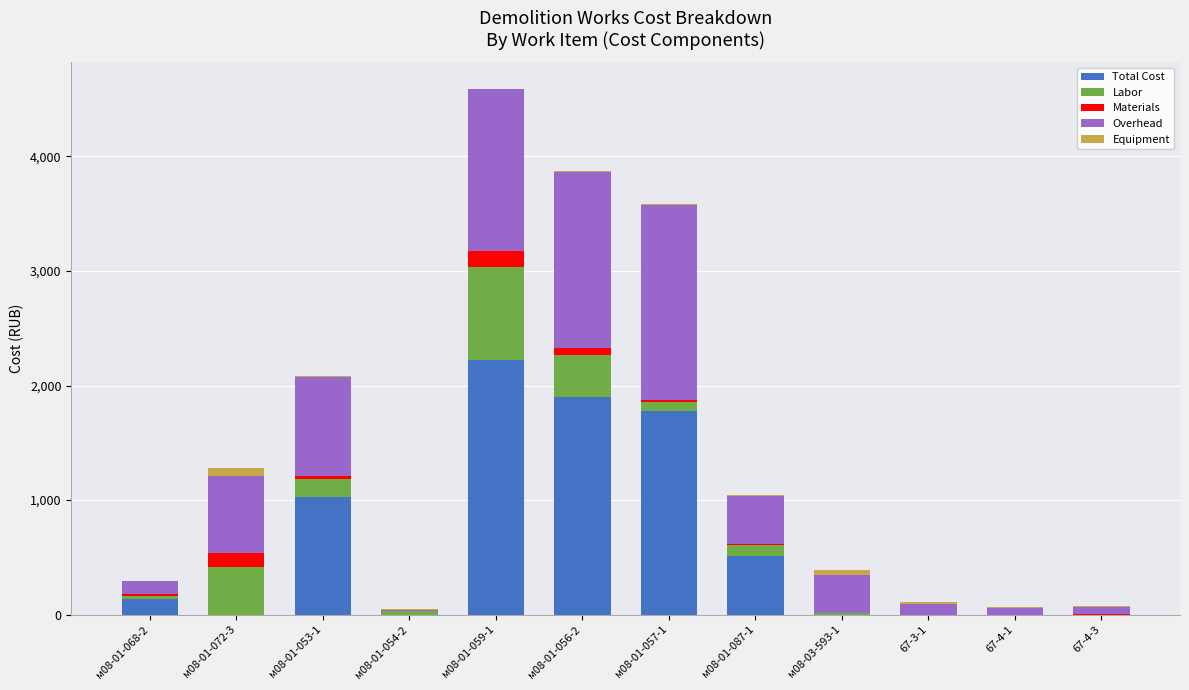

Which category has the highest value in the Total Cost series?

м08-01-059-1